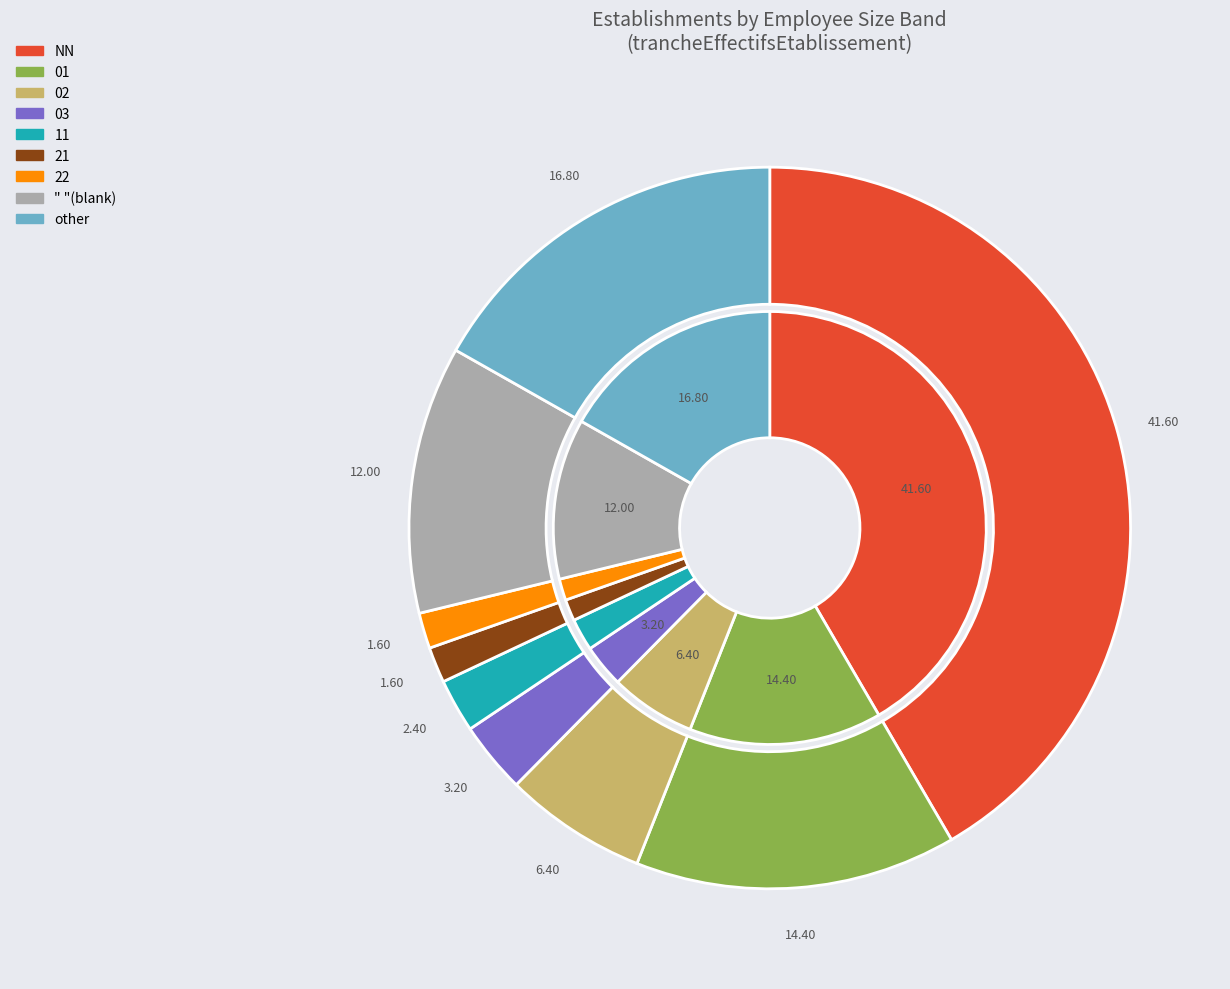

To the nearest percent, what is the difference between the largest and smallest slice percentages?

40%